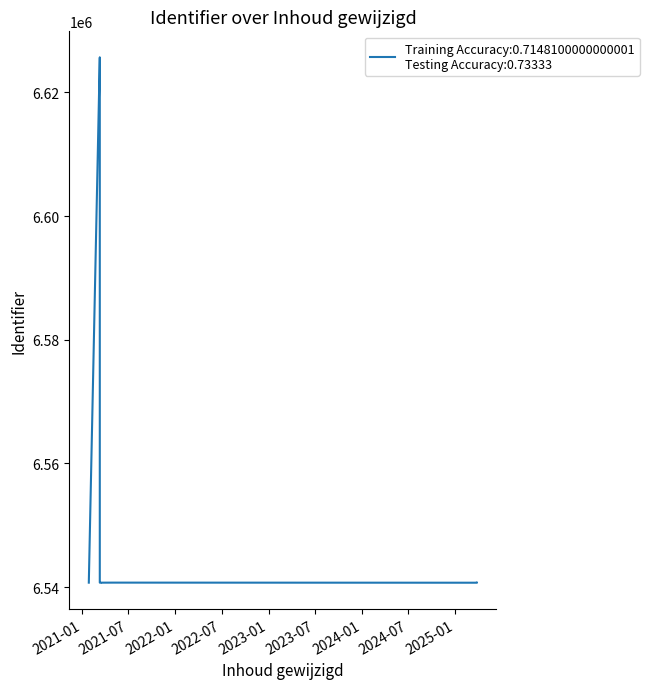

What is the label of the 5th point from the left?

2023-01